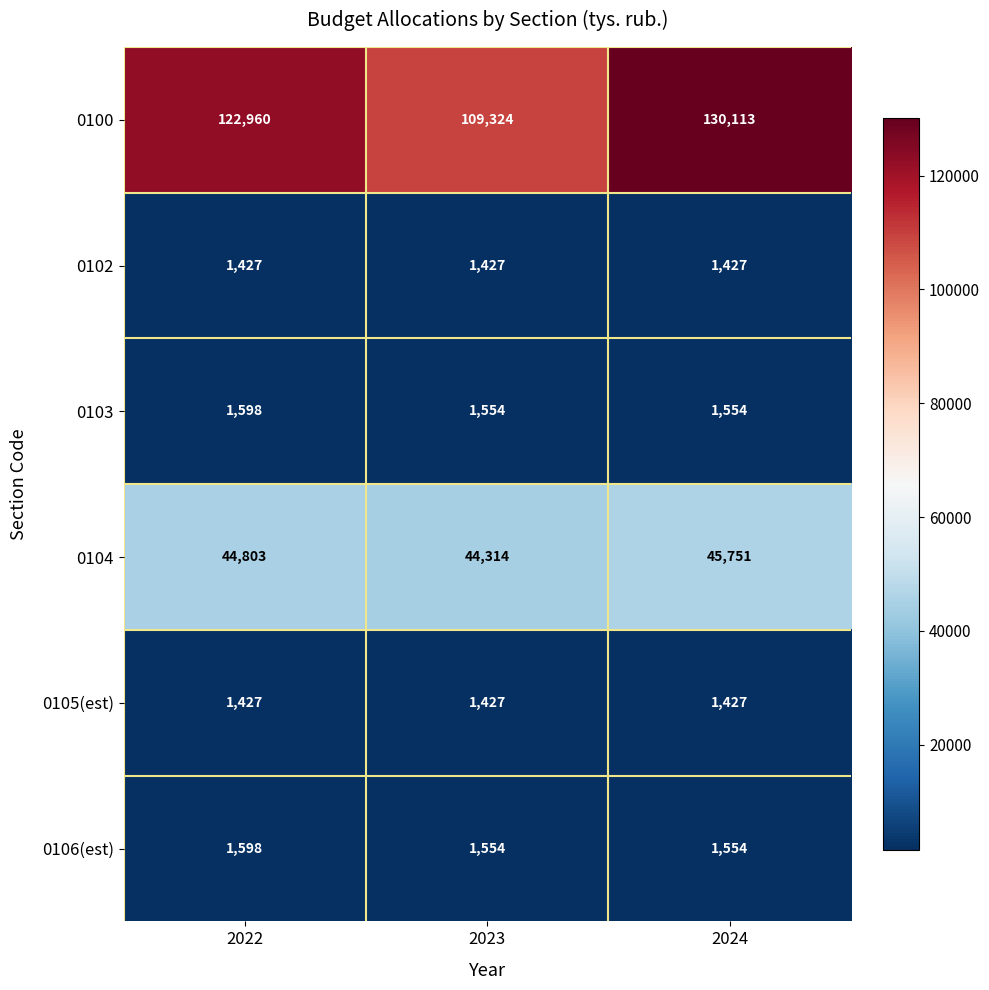

What value does the 0106(est) series have at 2022?

1598